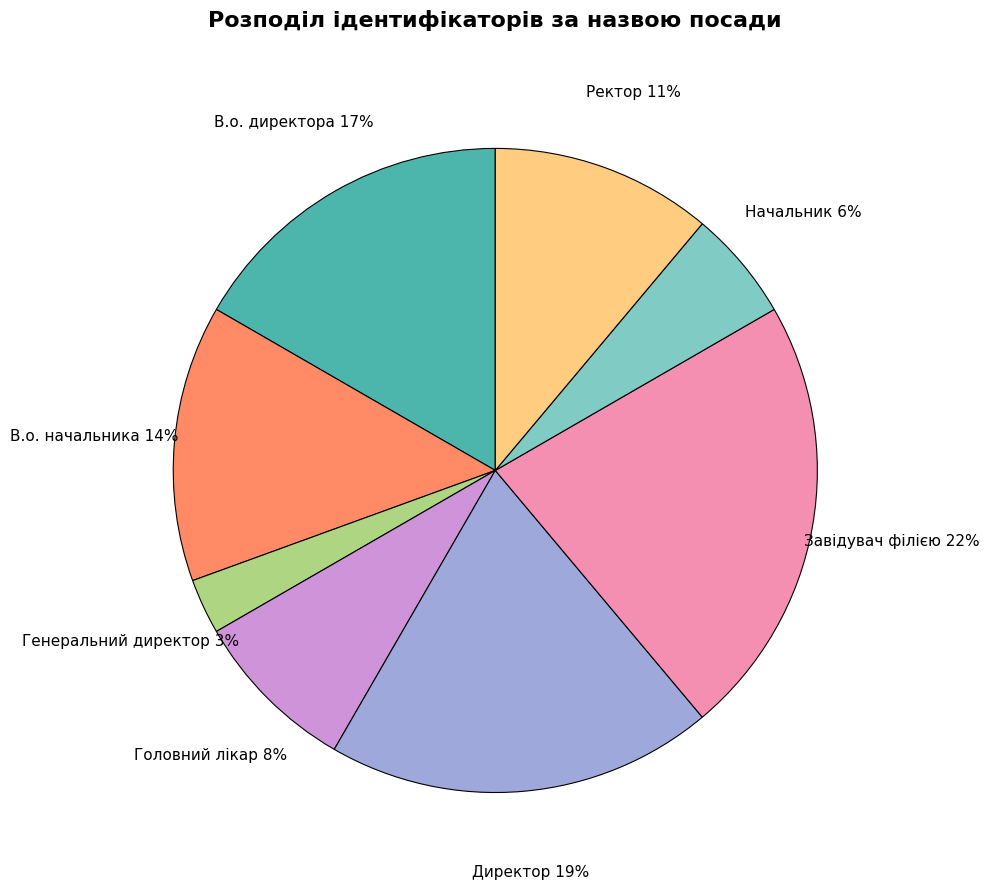

Does Директор account for over 50% of the chart?

No